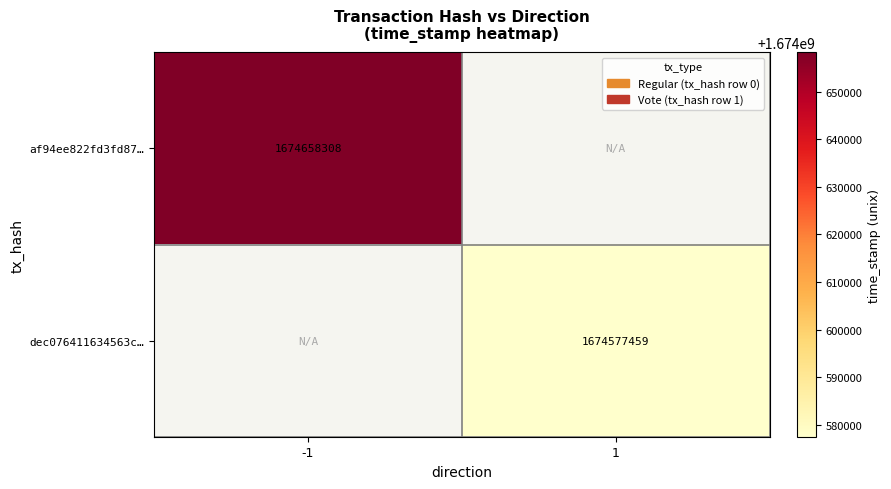

How many data points does each series have?

2